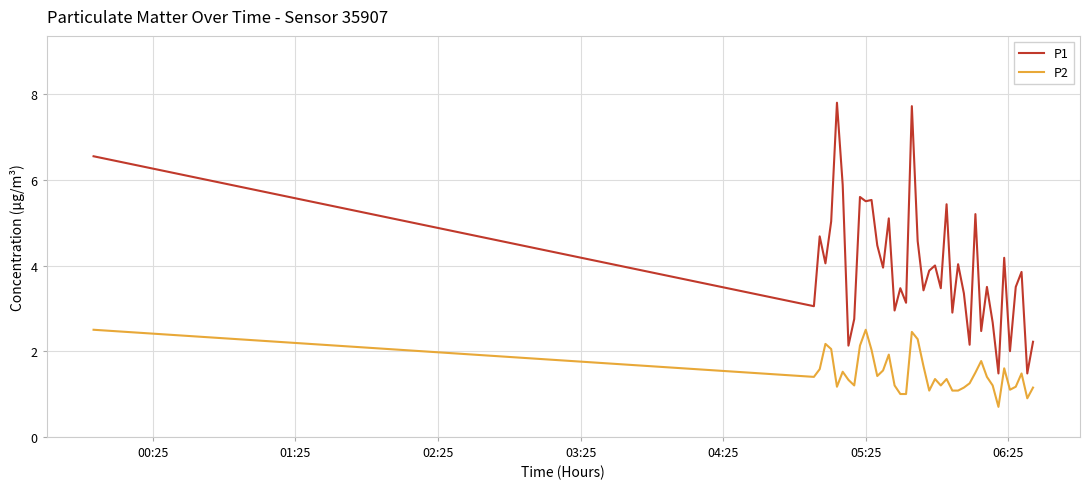

At how many categories does at least one series exceed 6?

3